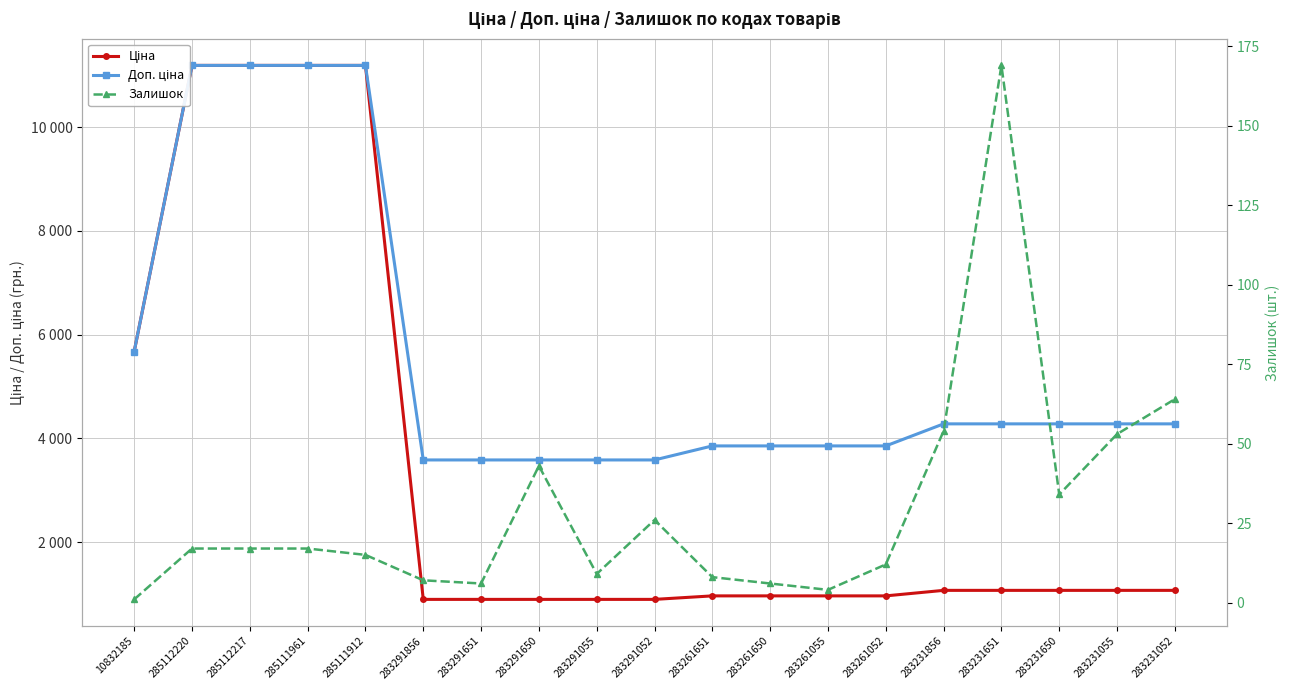

Rank the categories by Ціна value from lowest to highest.

283291856, 283291651, 283291650, 283291055, 283291052, 283261651, 283261650, 283261055, 283261052, 283231856, 283231651, 283231650, 283231055, 283231052, 10832185, 285112220, 285112217, 285111961, 285111912